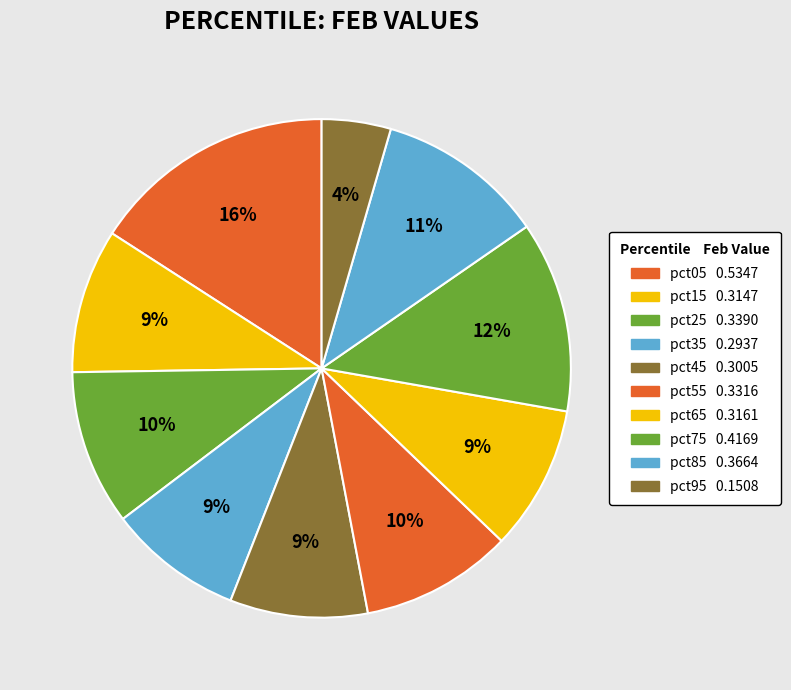

Which slice is the smallest?

pct95